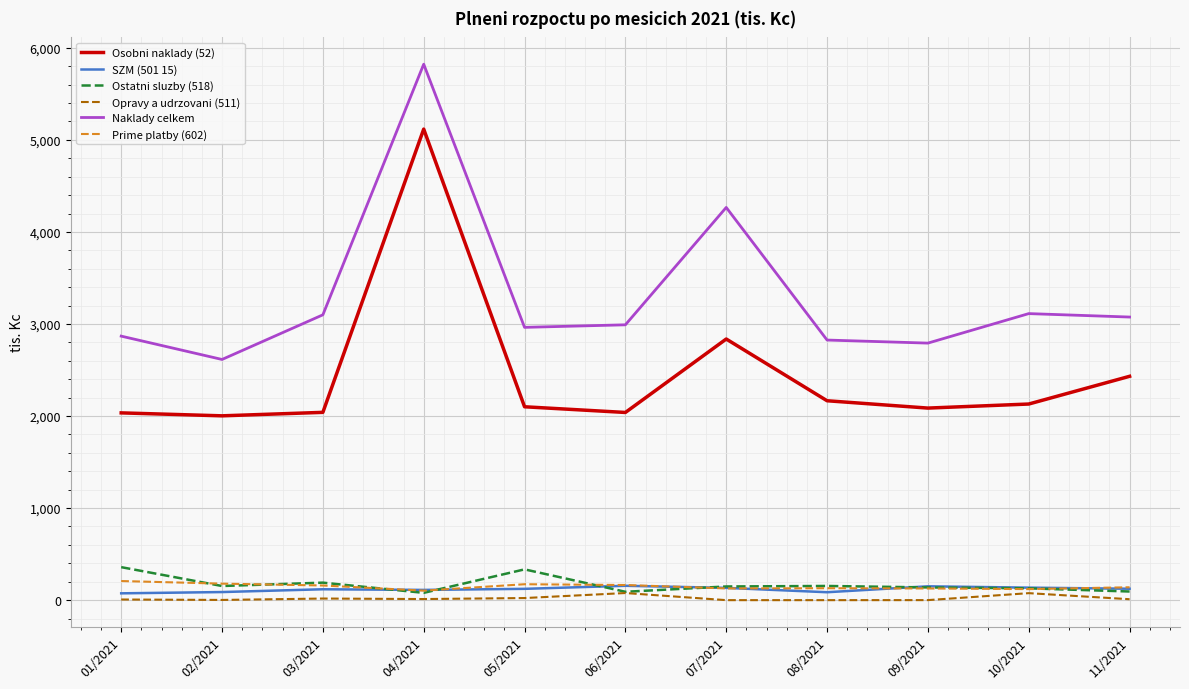

True or false: Osobni naklady (52) and Naklady celkem intersect in this chart.

False